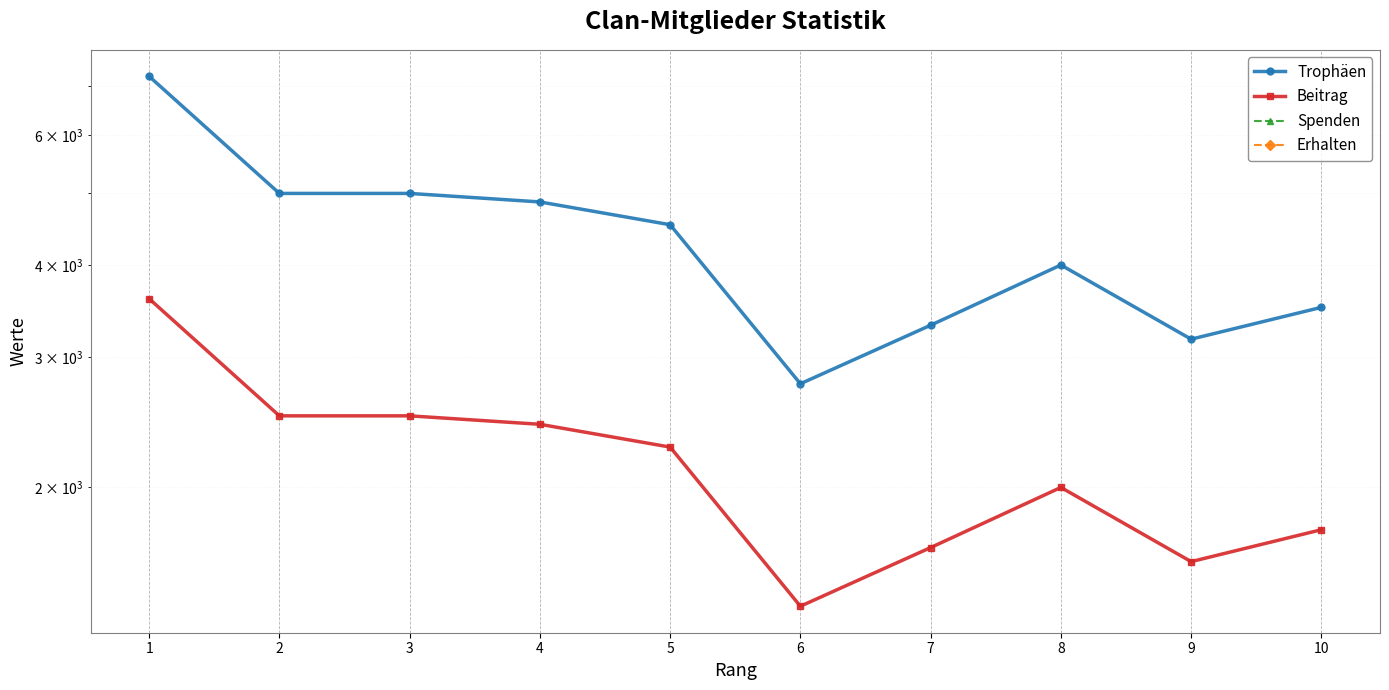

True or false: Spenden has a value of 0 at 2.

True